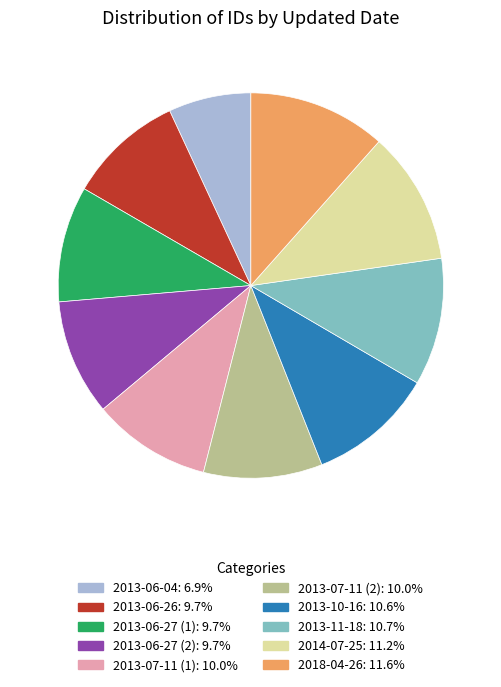

True or false: 2013-07-11 (1) accounts for 10% of the total.

True